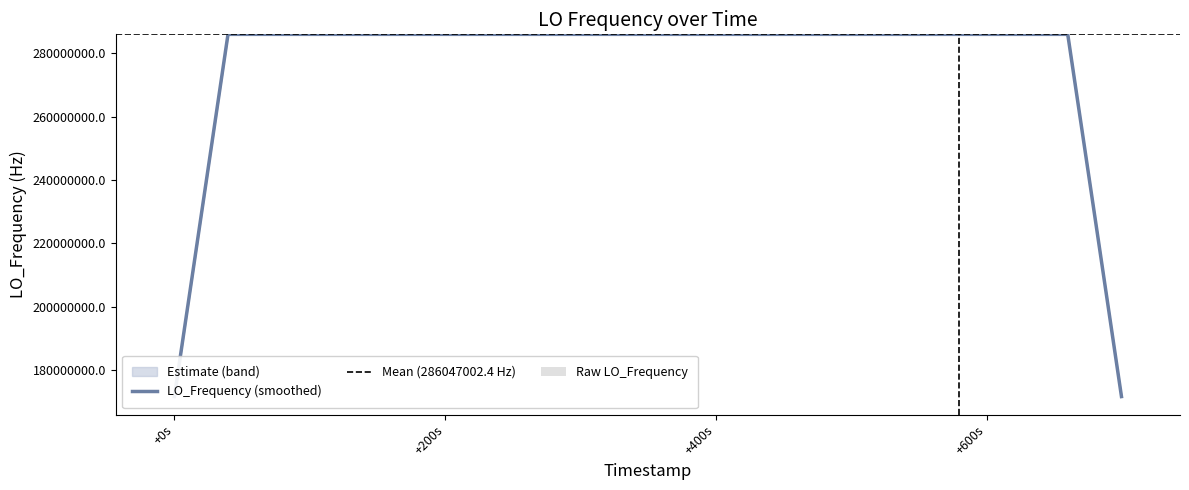

What is the minimum value for LO_Frequency (smoothed)?

171628199.2